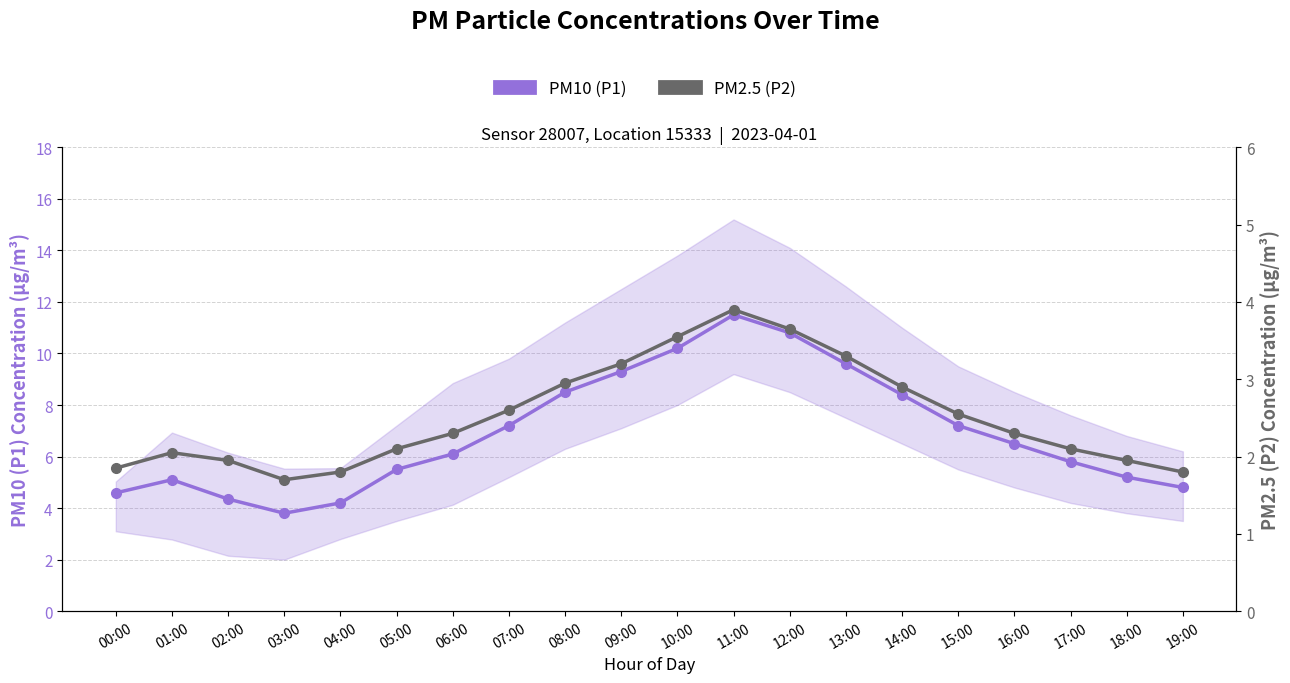

What is the maximum value shown in the chart?

11.5